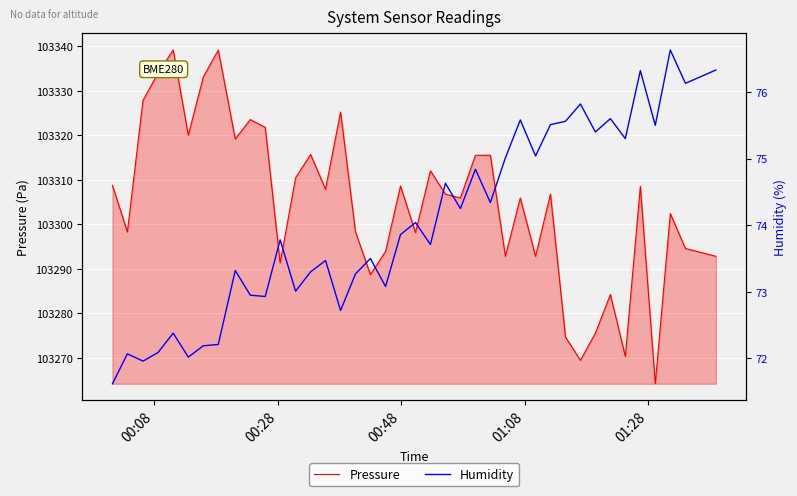

Reading left to right, transcribe all the data shown in this chart.

Pressure: 103308.8	103298.3	103327.9	103334.0	103339.2	103320.1	103333.1	103339.2	103319.2	103323.6	103321.8	103291.3	103310.5	103315.7	103307.9	103325.2	103298.3	103288.7	103293.9	103308.6	103298.2	103312.1	103306.8	103305.9	103315.5	103315.5	103292.8	103305.9	103292.8	103306.8	103274.7	103269.5	103275.6	103284.2	103270.3	103308.6	103264.2	103302.4	103294.6	103292.8
Humidity: 71.6	72.1	72.0	72.1	72.4	72.0	72.2	72.2	73.3	73.0	72.9	73.8	73.0	73.3	73.5	72.7	73.3	73.5	73.1	73.9	74.0	73.7	74.6	74.2	74.8	74.3	75.0	75.6	75.0	75.5	75.6	75.8	75.4	75.6	75.3	76.3	75.5	76.6	76.1	76.3